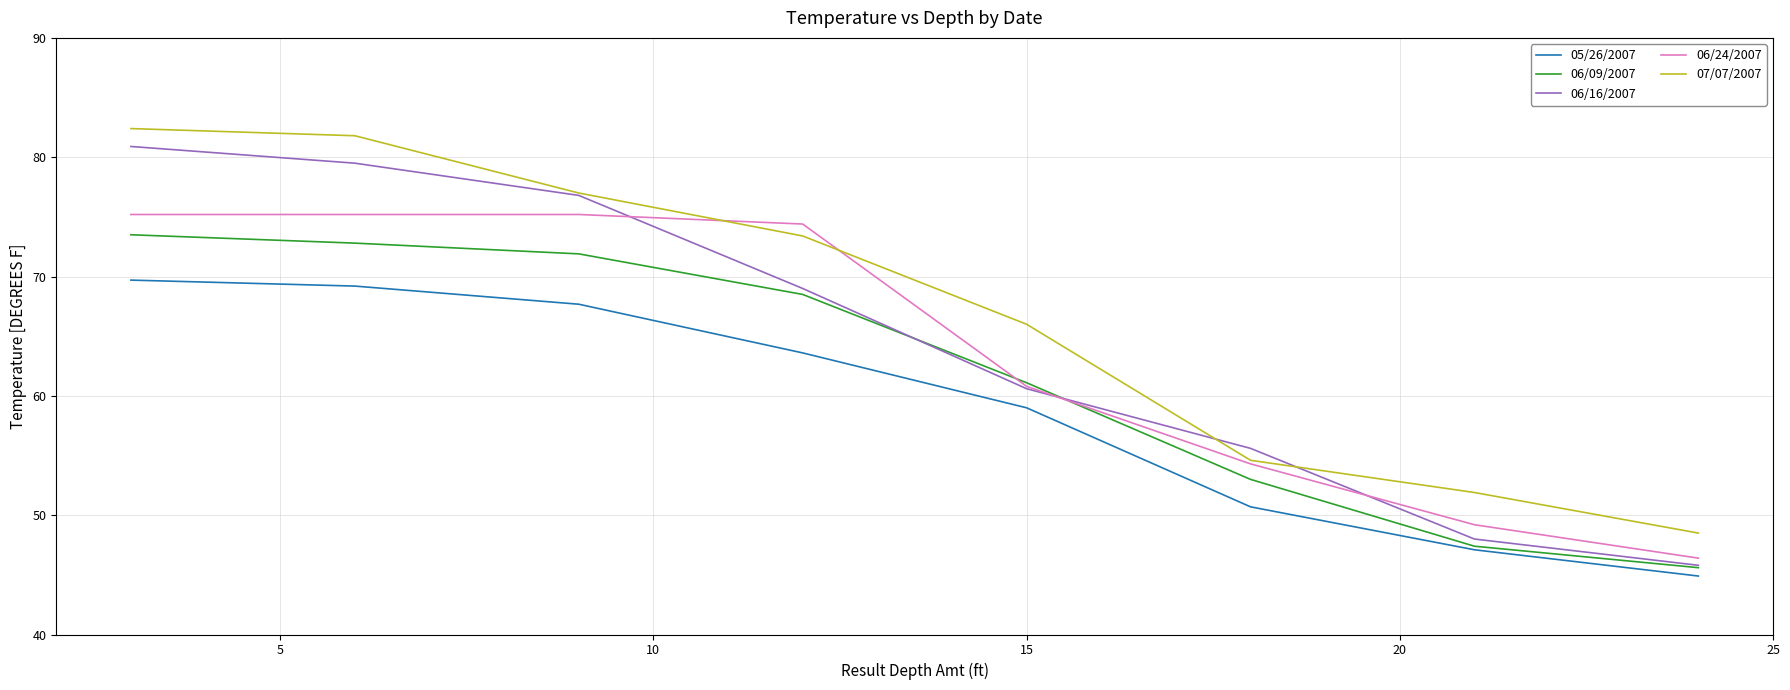

What is the lowest value of the 06/16/2007 series?

45.8